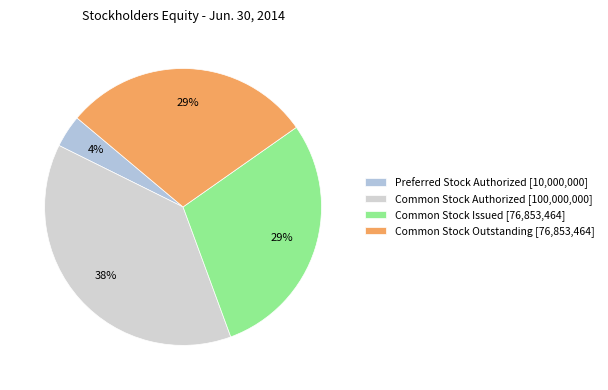

How many slices are in this pie chart?

4